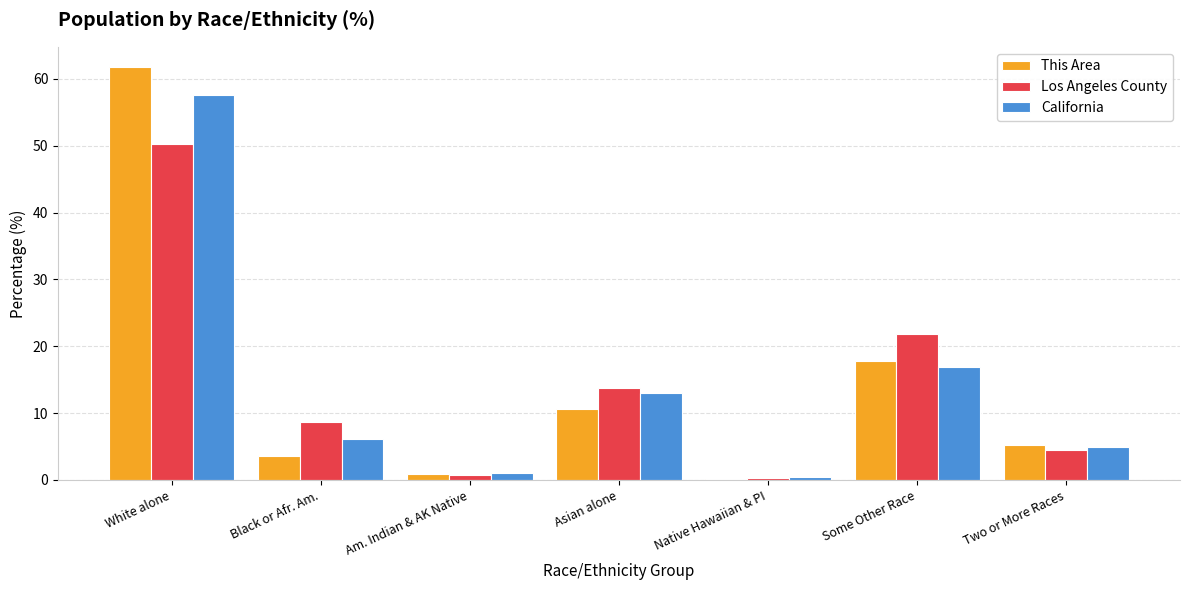

What is the highest value of the Los Angeles County series?

50.3